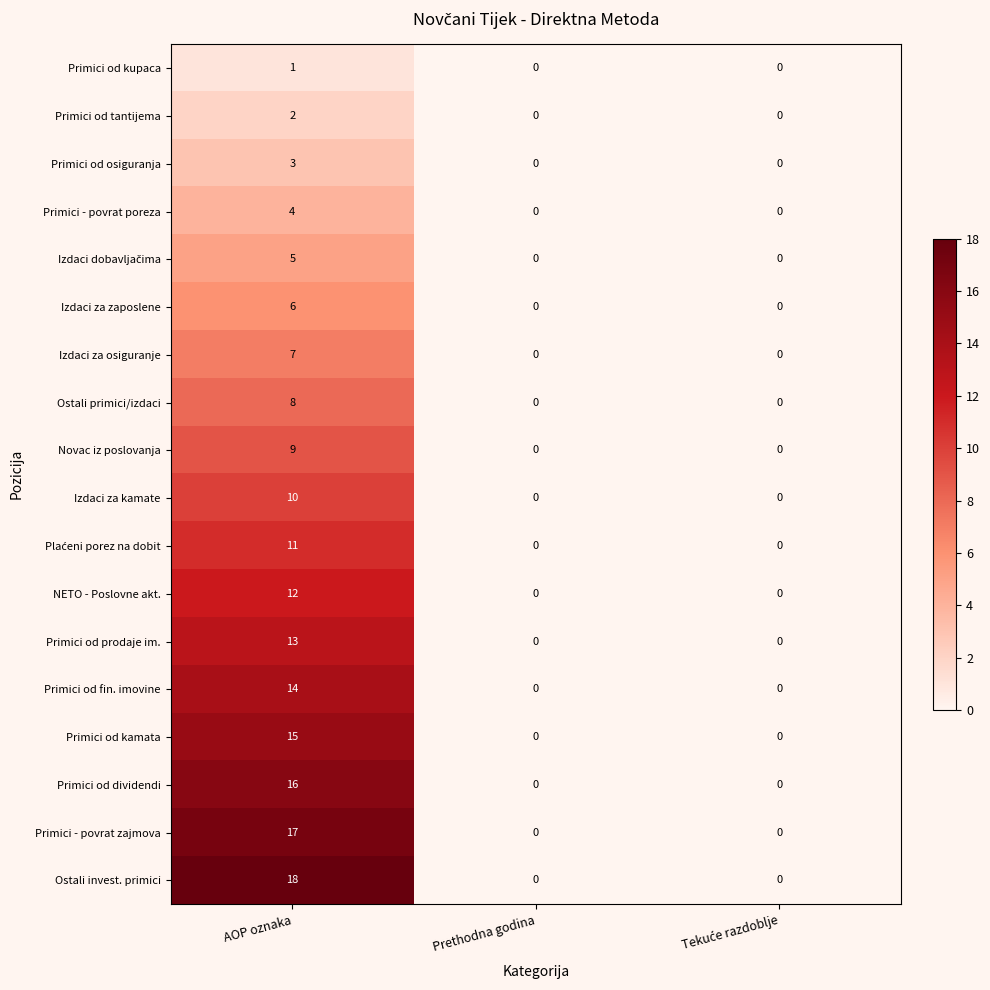

Is it true that Novac iz poslovanja equals -5 at Prethodna godina?

False